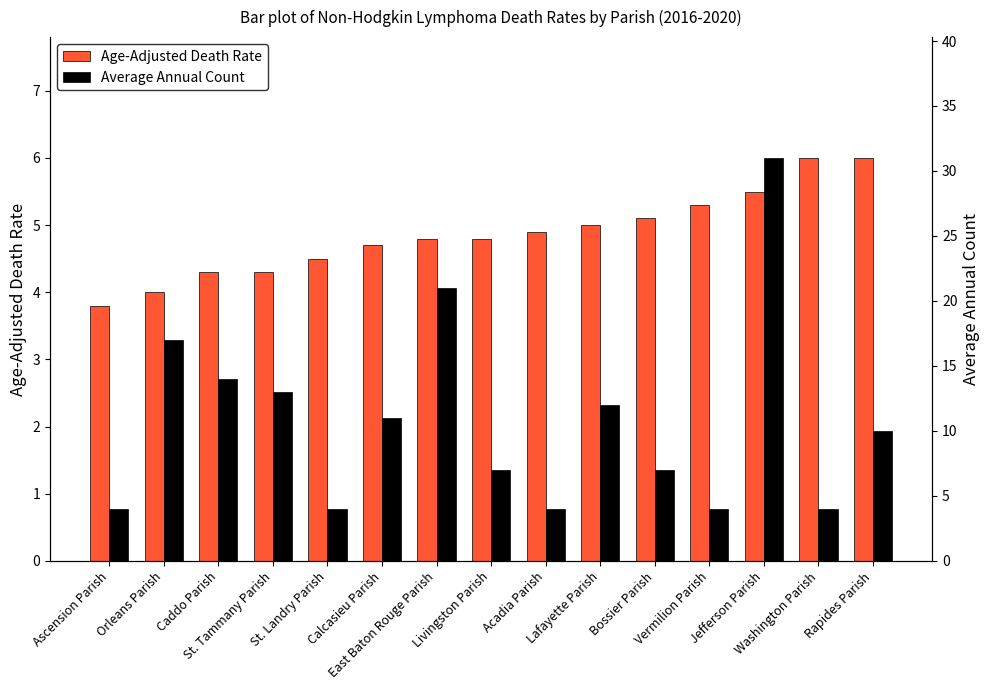

How many data points in Age-Adjusted Death Rate are above 4?

13